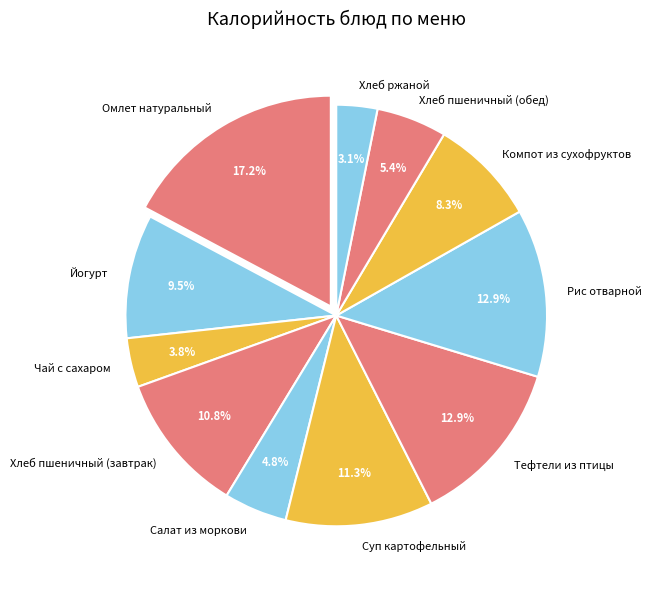

Is there any slice that represents more than half of the pie?

No